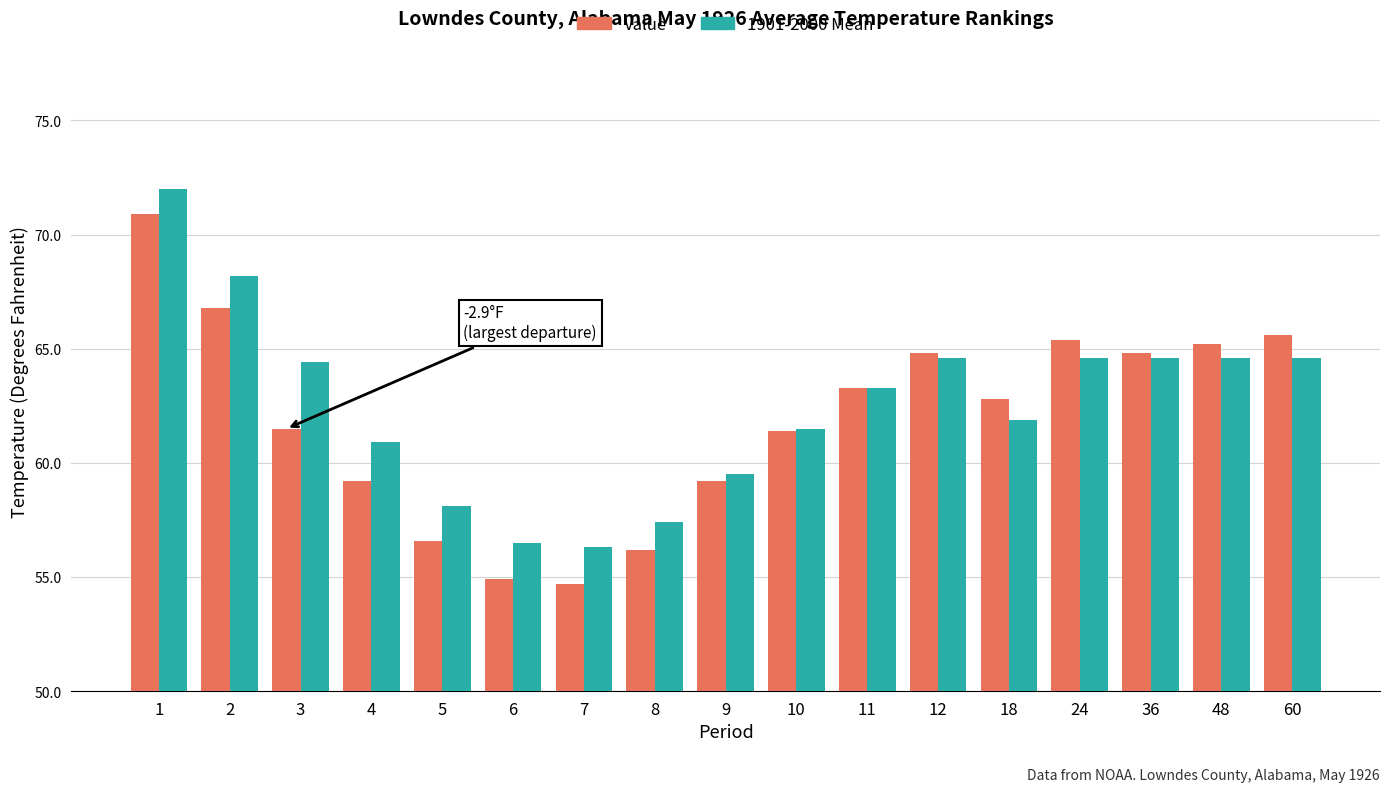

At which category is the sum across all series the highest?

1